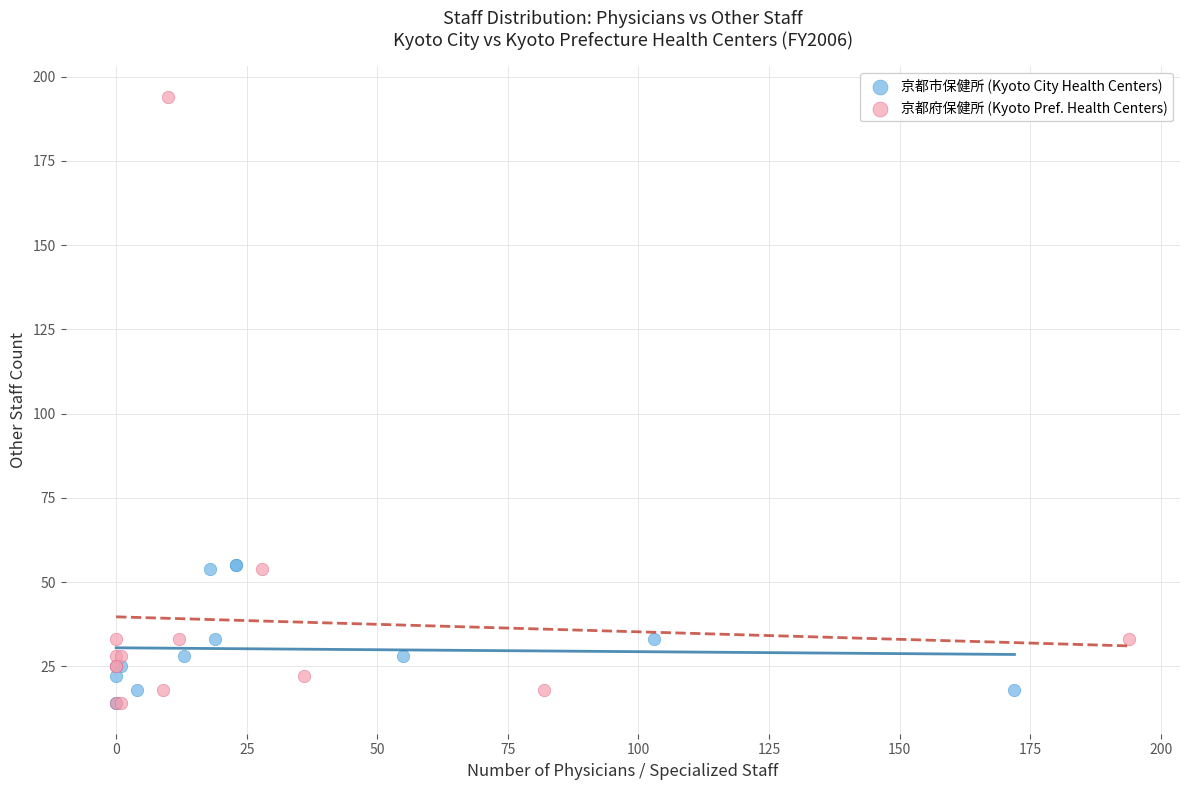

Which series has the largest Y range (max minus min)?

京都府保健所 (Kyoto Pref. Health Centers)